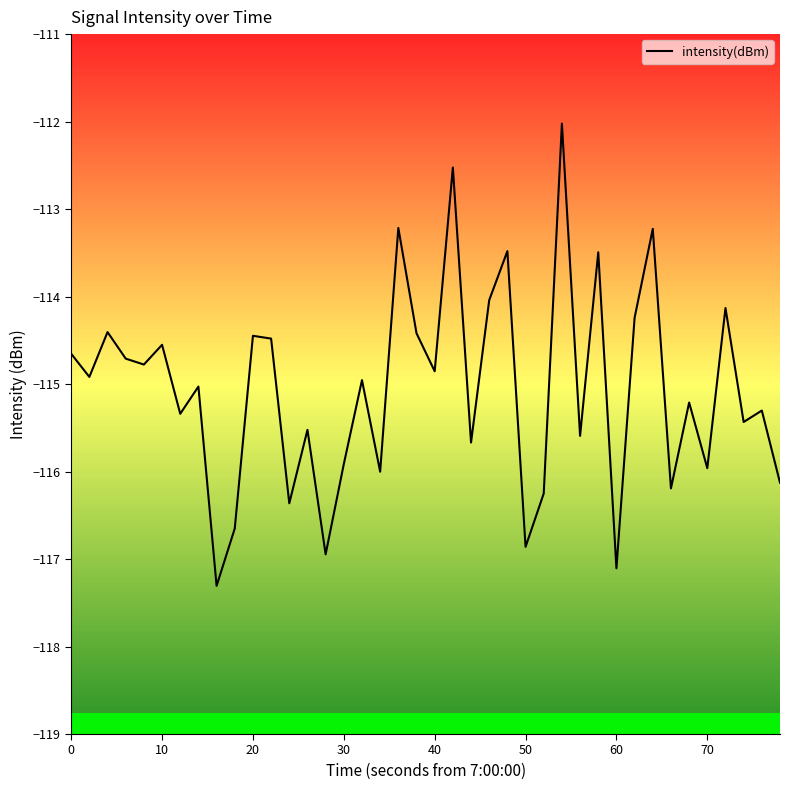

What is the smallest value displayed?

-117.3